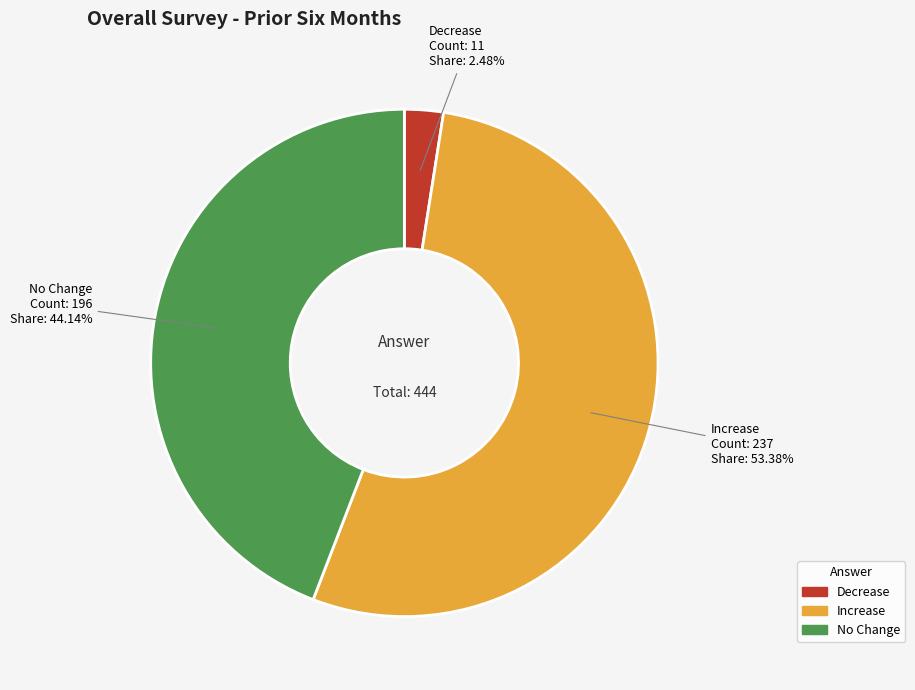

What percentage is the Increase slice, to the nearest percent?

53%